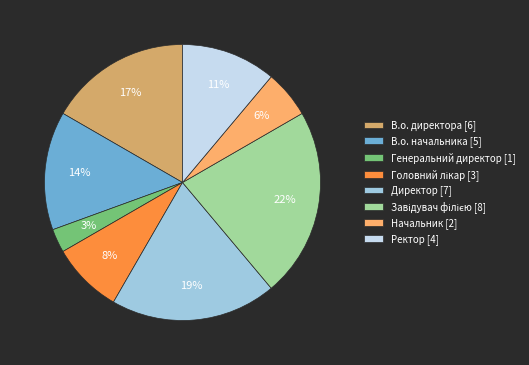

What percentage is the Генеральний директор slice, to the nearest percent?

3%